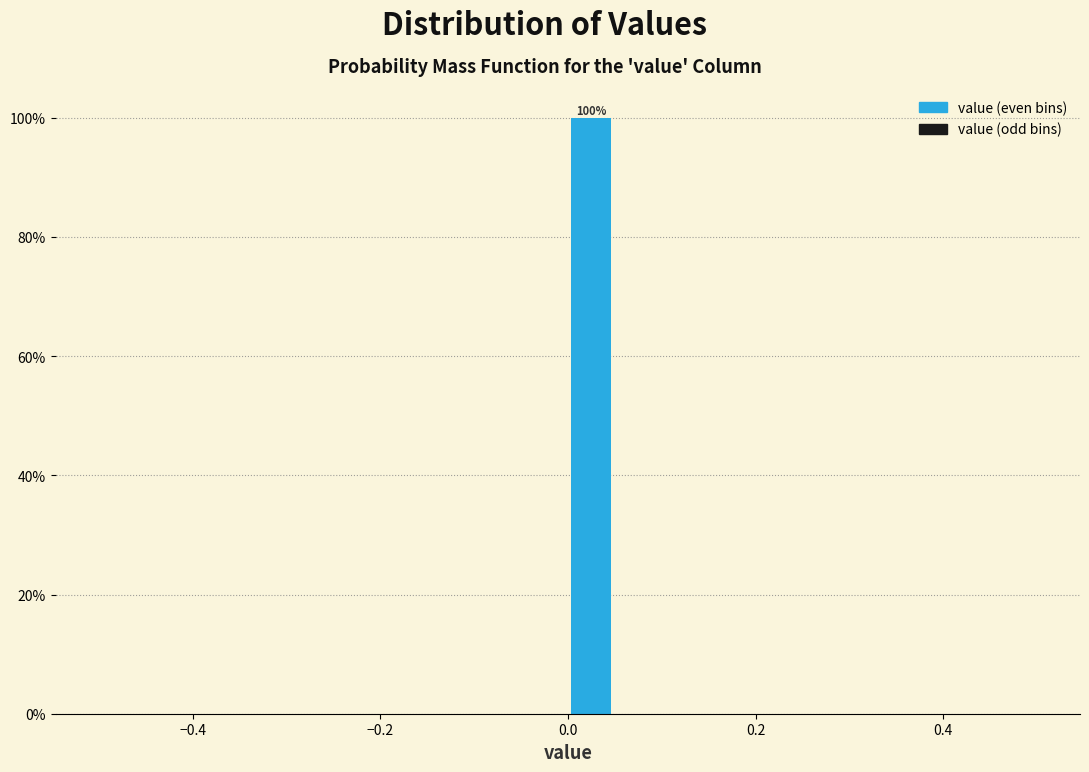

Read against the x-axis, roughly where is the centre of the tallest bar?

0.02